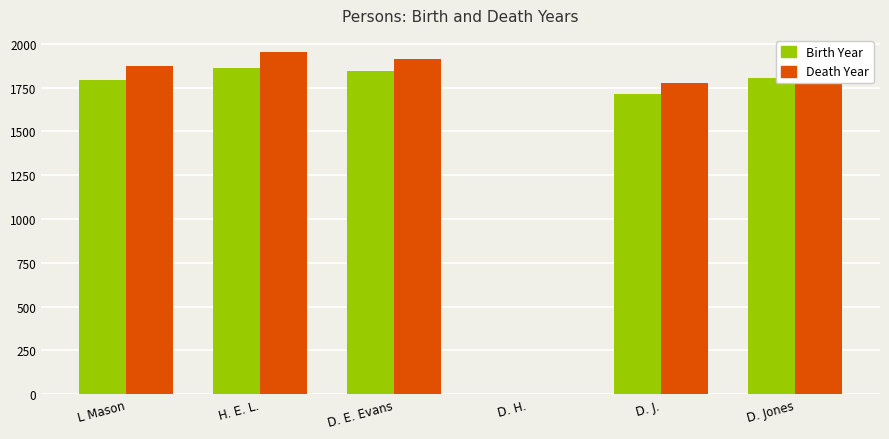

The Birth Year series shows 937 at D. E. Evans. True or false?

False